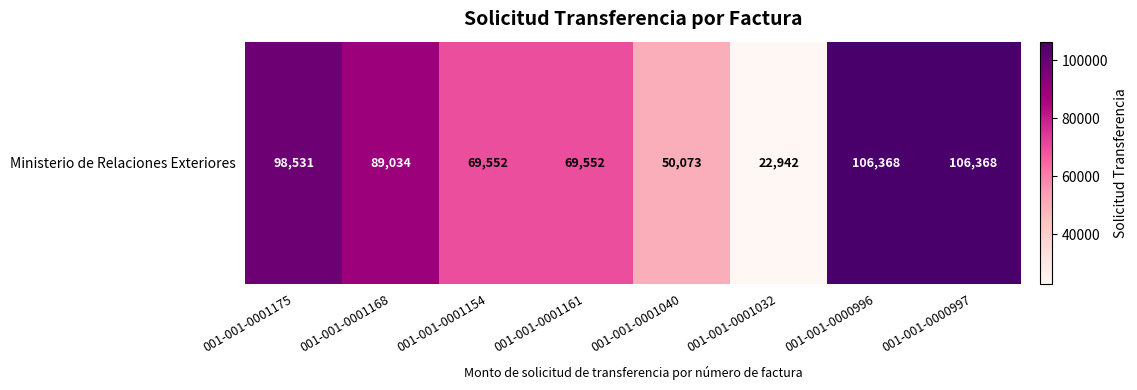

The value at 001-001-0000997 is 106368. True or false?

True